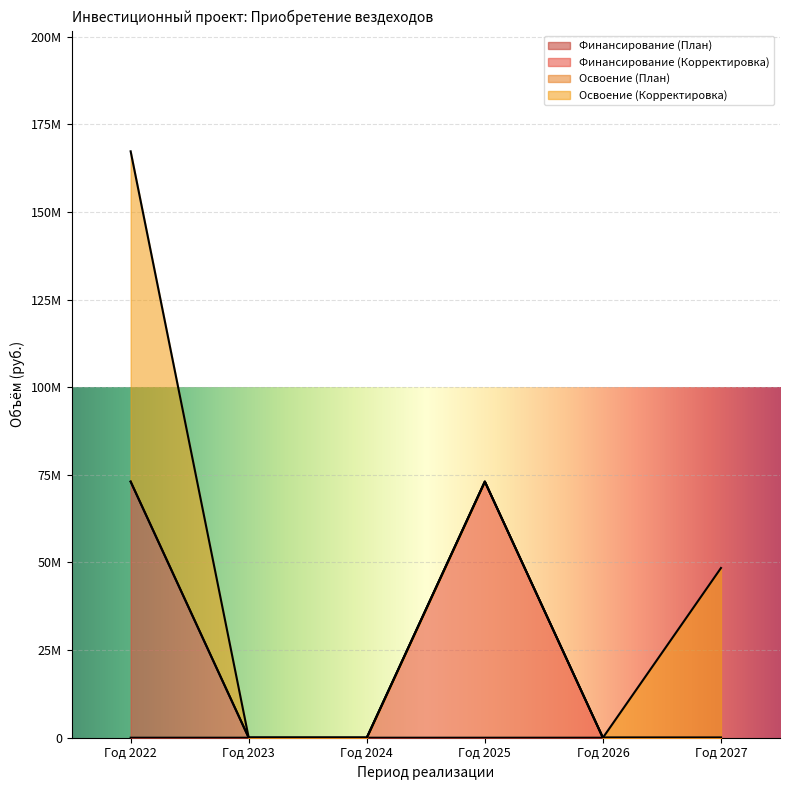

How many values in the Финансирование (План) series exceed 25?

2